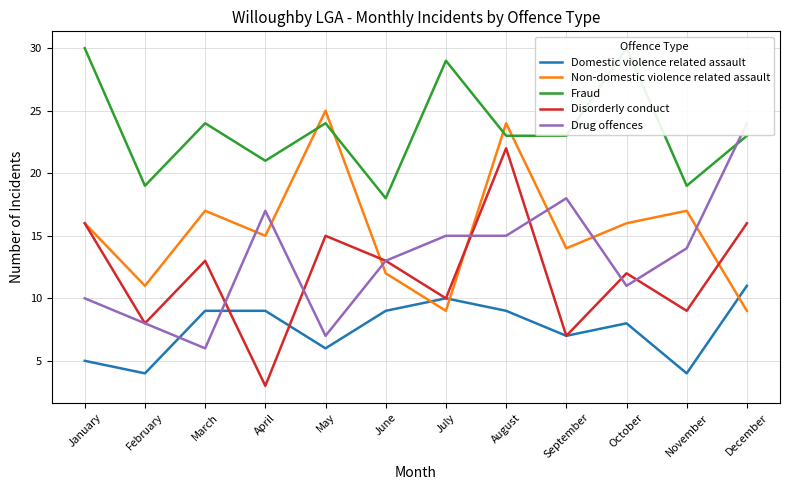

Which series changed the most between January and April?

Disorderly conduct